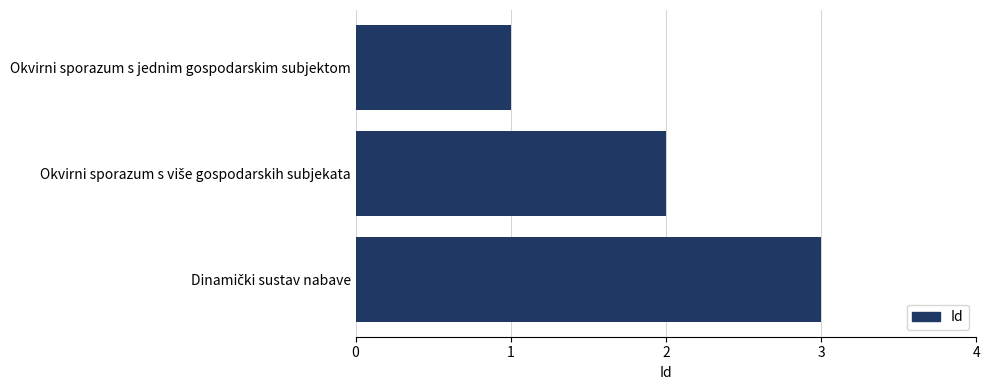

At which category does the chart reach its minimum across all series?

Okvirni sporazum s jednim gospodarskim subjektom